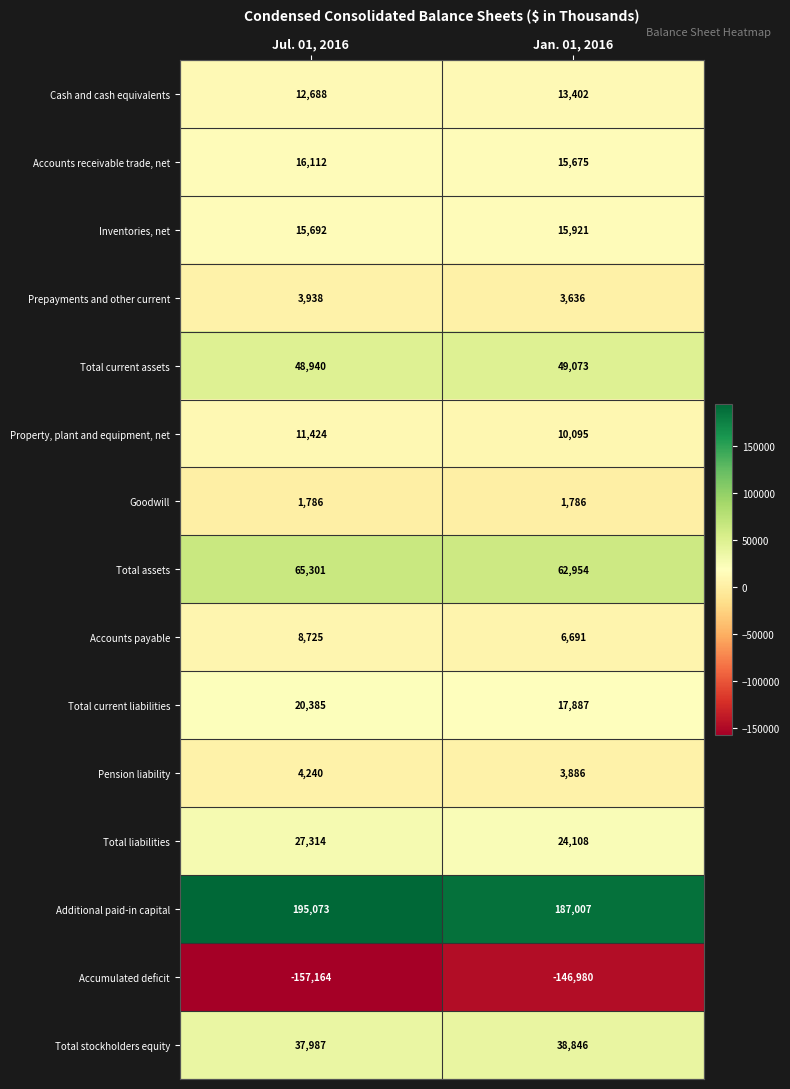

True or false: Prepayments and other current has a value of 2326 at Jan. 01, 2016.

False